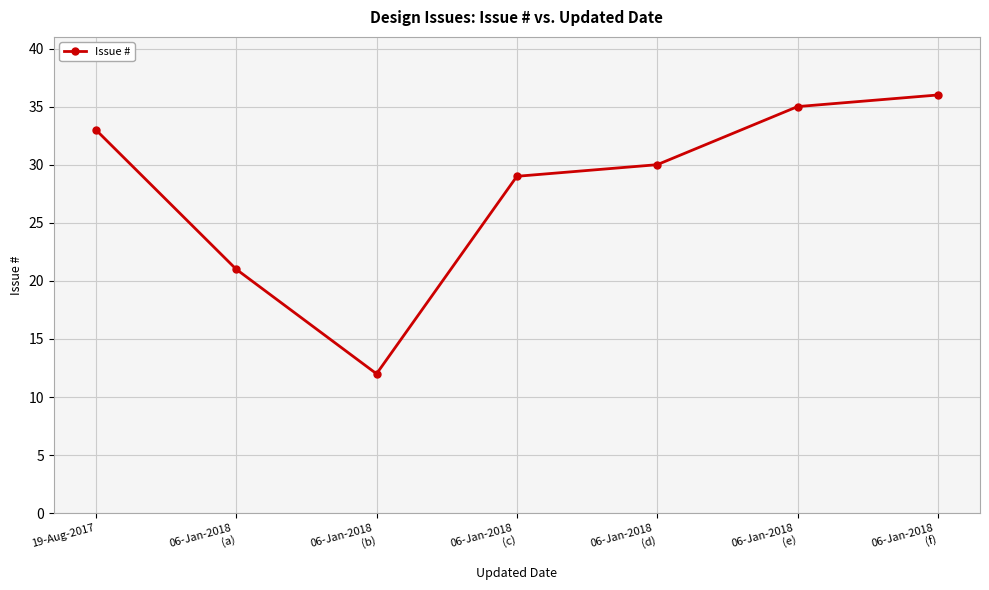

The chart shows a value of 21 at 06-Jan-2018
(a). True or false?

True